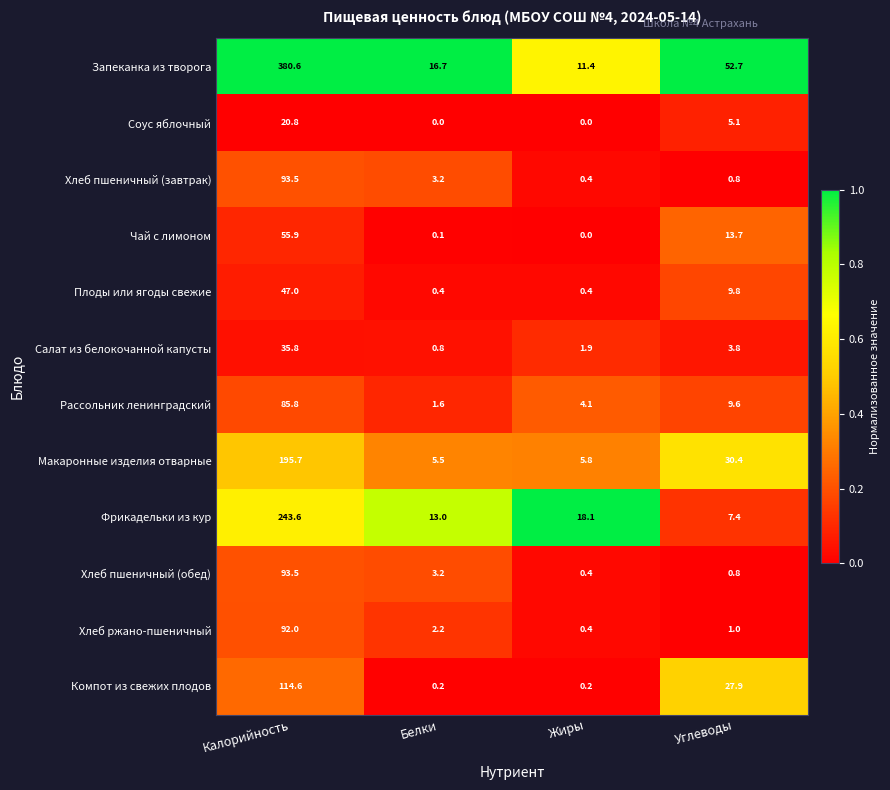

Which series has the largest total across all categories?

Запеканка из творога